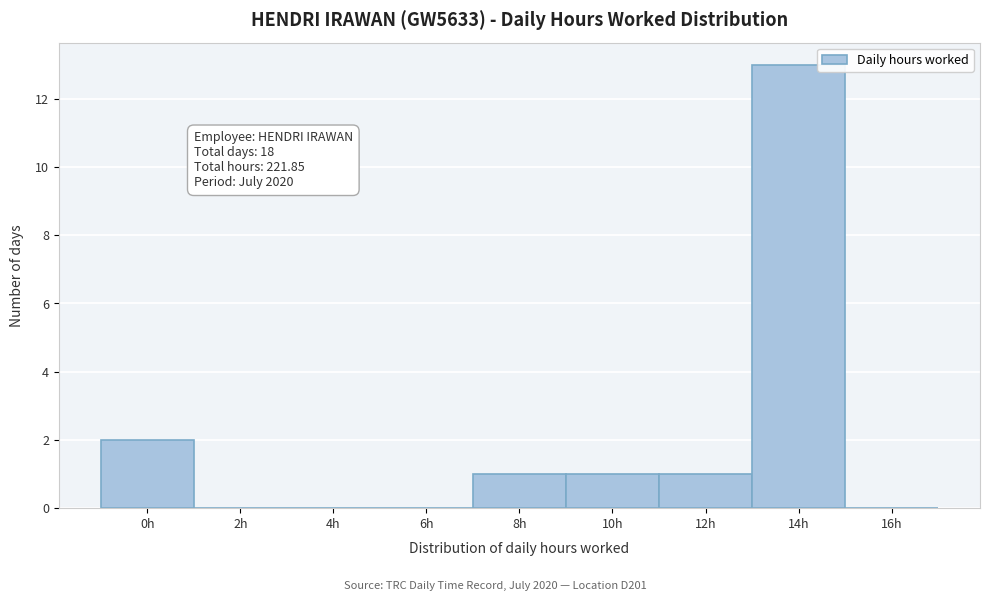

Reading right to left, extract all data points from this chart.

16h=0	14h=13	12h=1	10h=1	8h=1	6h=0	4h=0	2h=0	0h=2